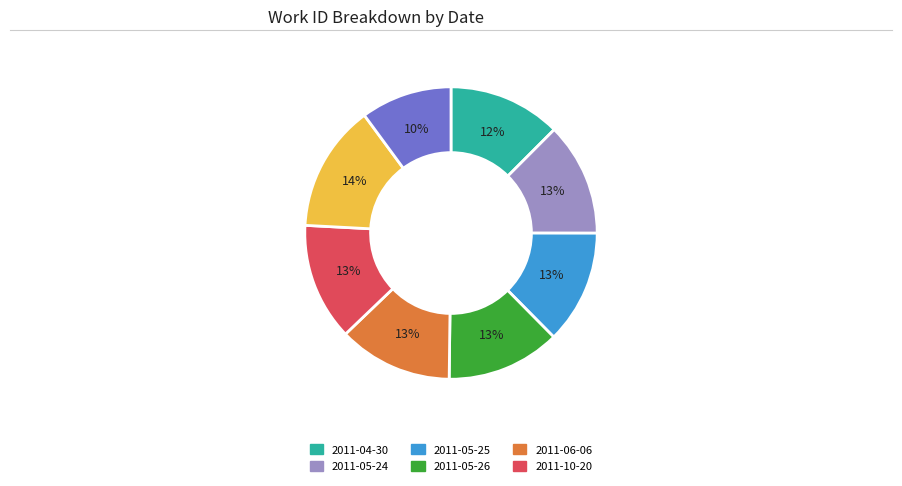

To the nearest percent, what is the average slice percentage?

12%